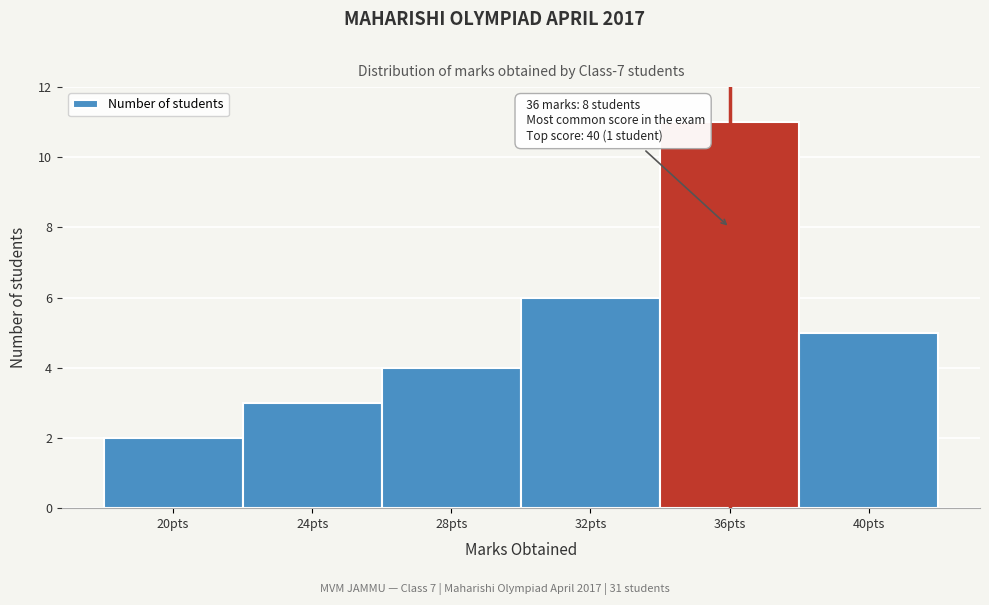

Over which range of the x-axis is the bar tallest?

34 to 38